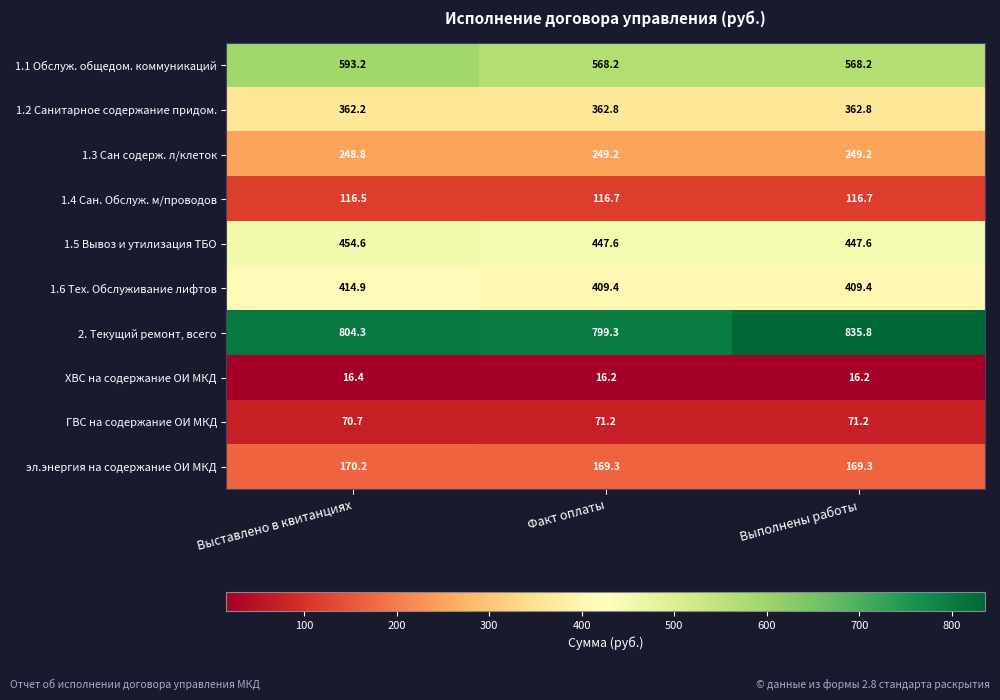

List the series in order of their peak value, highest first.

2. Текущий ремонт, всего, 1.1 Обслуж. общедом. коммуникаций, 1.5 Вывоз и утилизация ТБО, 1.6 Тех. Обслуживание лифтов, 1.2 Санитарное содержание придом., 1.3 Сан содерж. л/клеток, эл.энергия на содержание ОИ МКД, 1.4 Сан. Обслуж. м/проводов, ГВС на содержание ОИ МКД, ХВС на содержание ОИ МКД